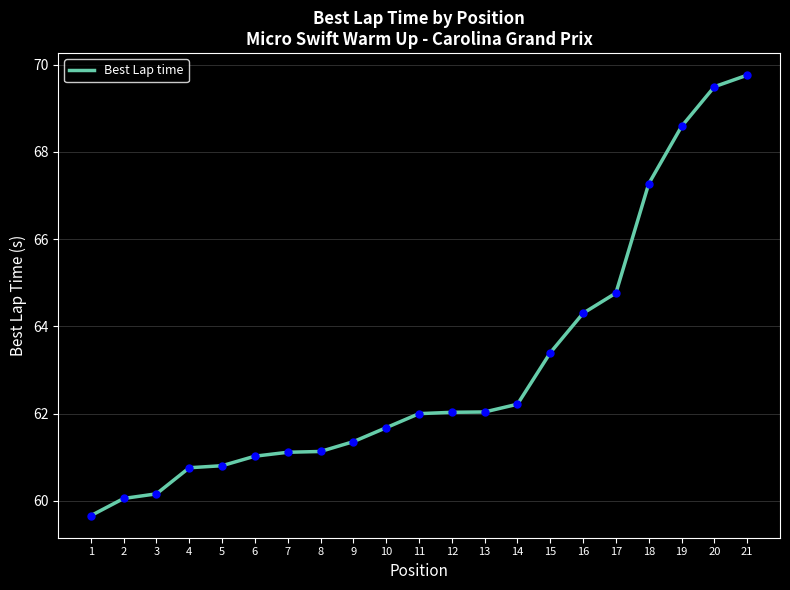

What is the ratio of the value at 5 to the value at 3?

1.0